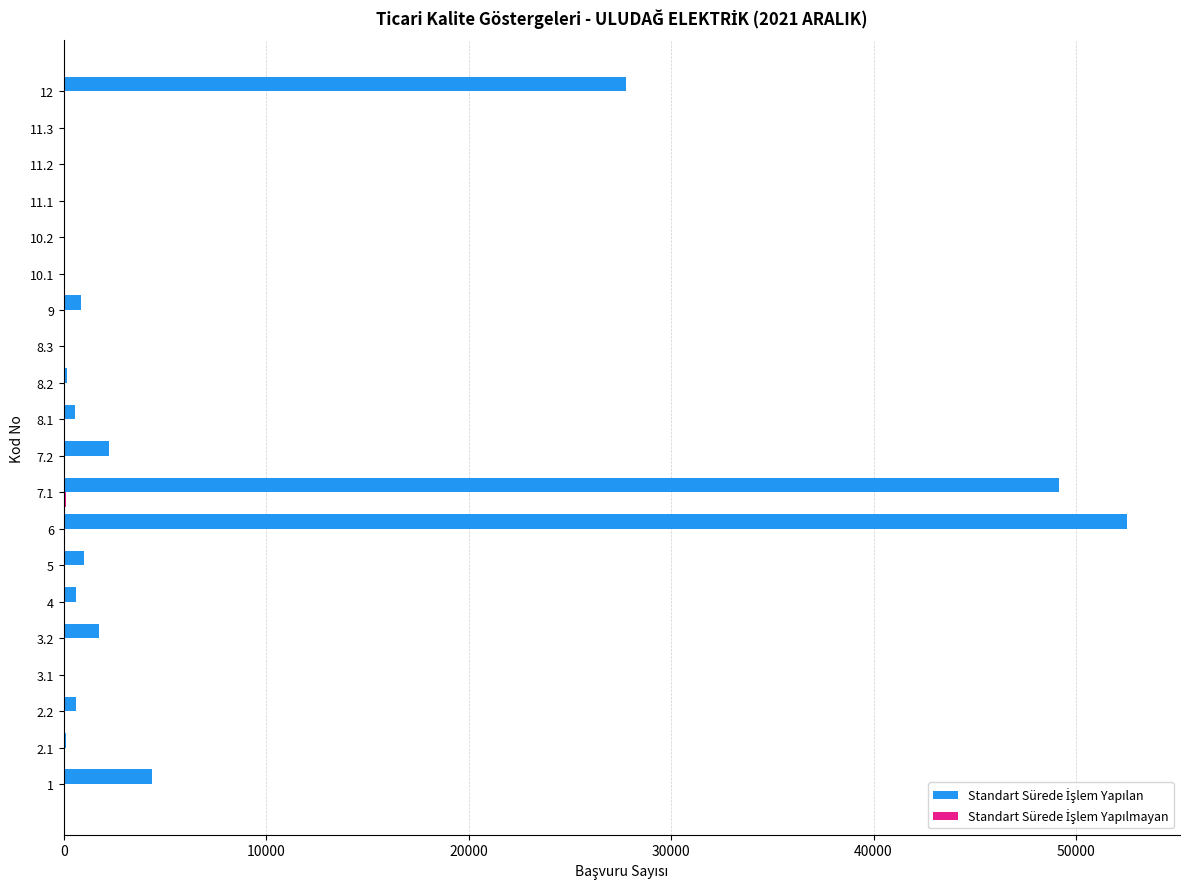

At which category is the sum across all series the highest?

6